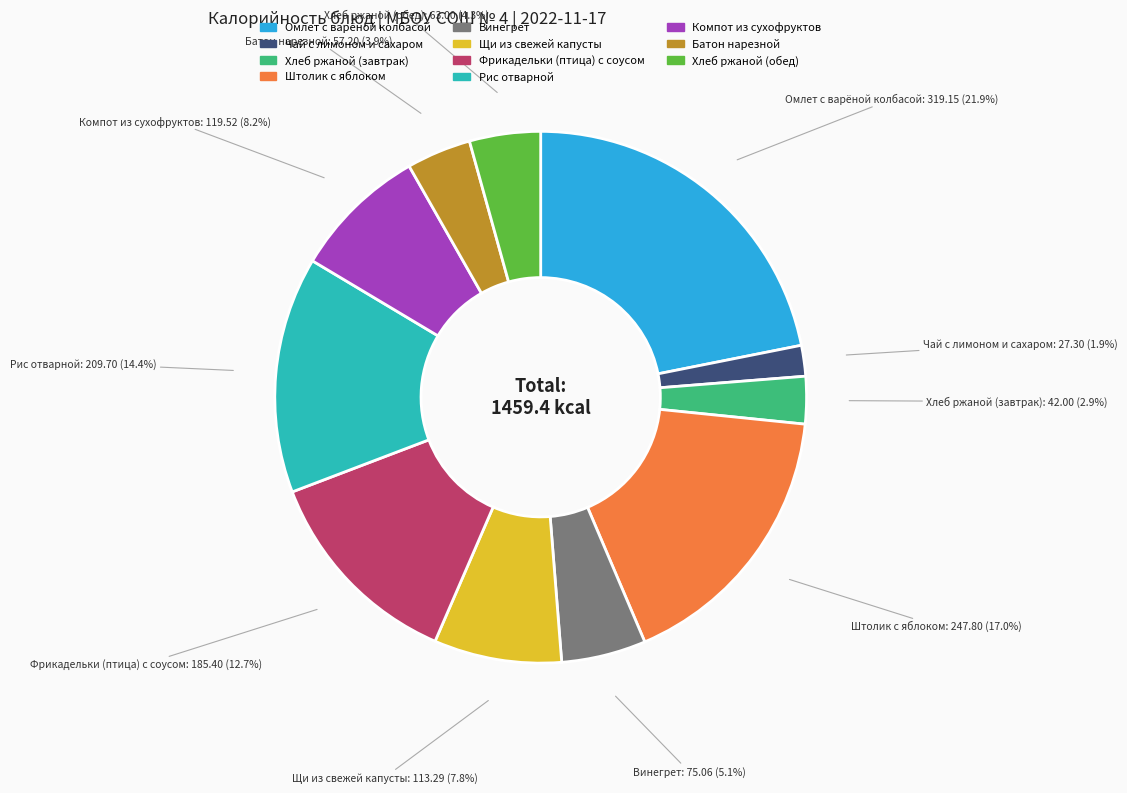

The Хлеб ржаной (завтрак) slice represents 18% of the pie. True or false?

False